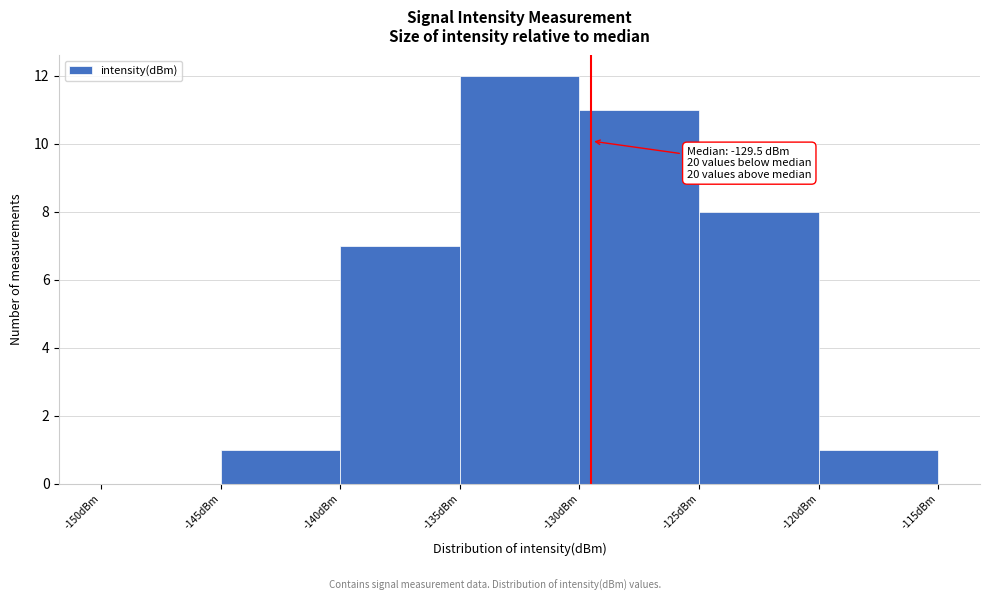

Over which range of the x-axis is the bar tallest?

-135 to -130